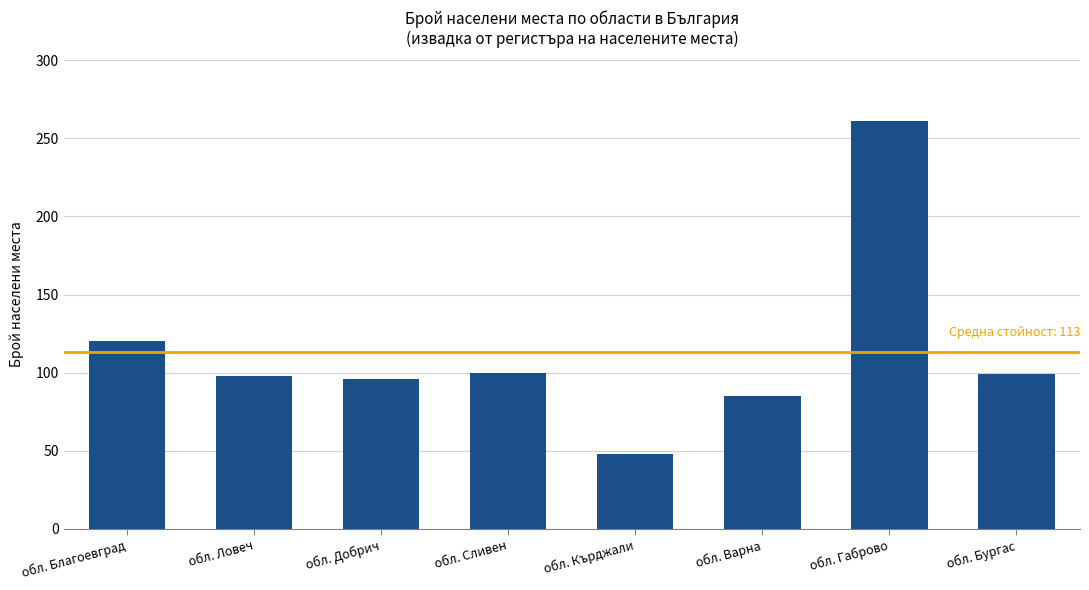

What is the minimum value shown in the chart?

48